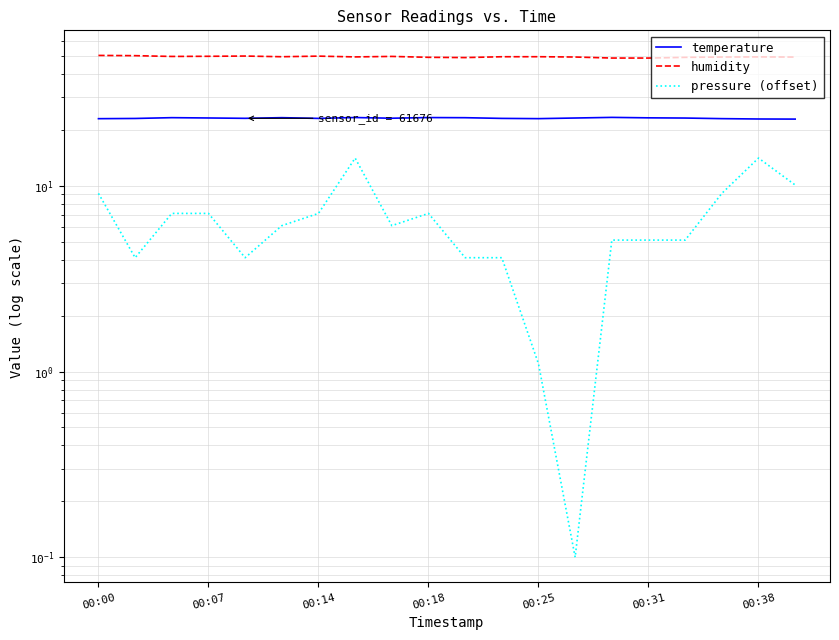

The value of humidity at 00:14 is 78.5. True or false?

False